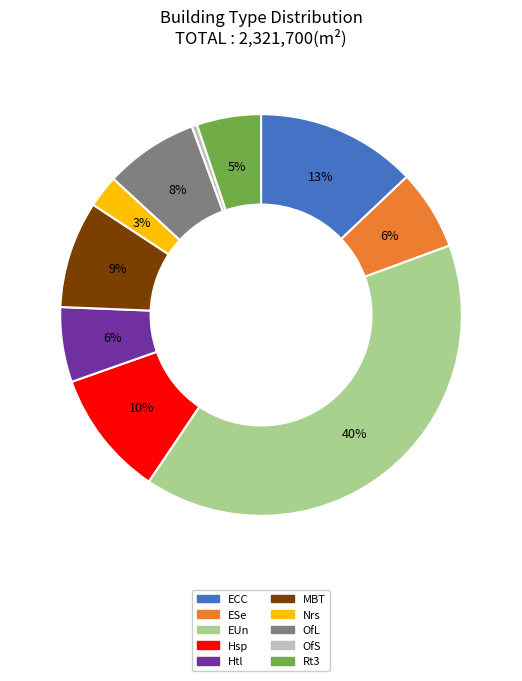

Does Htl account for over 50% of the chart?

No